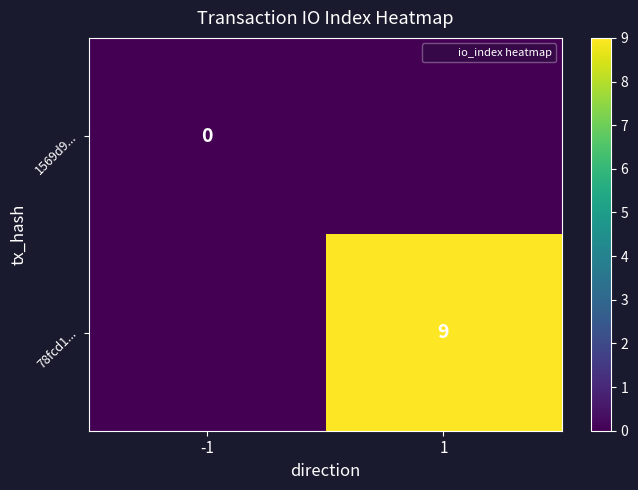

At which label does 1569d9... reach its peak?

-1